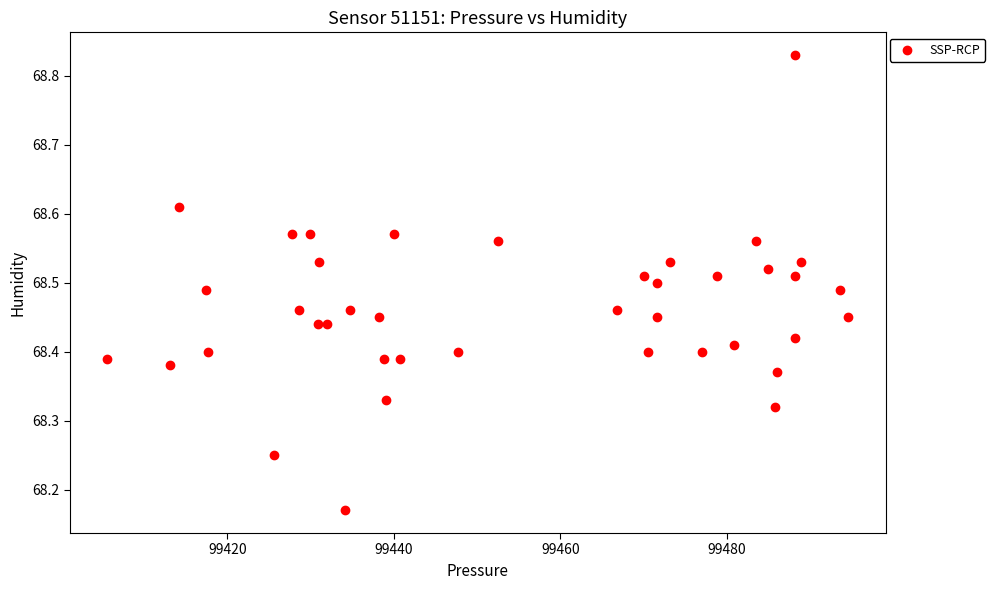

What is the range of X values (max minus min)?

89.0